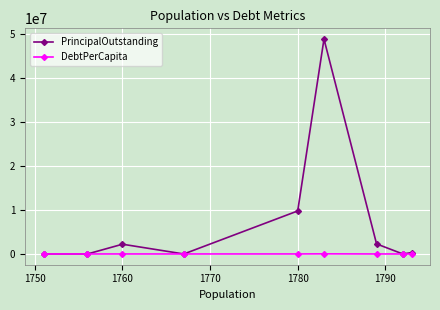

Rank the series by their average value, from highest to lowest.

PrincipalOutstanding, DebtPerCapita